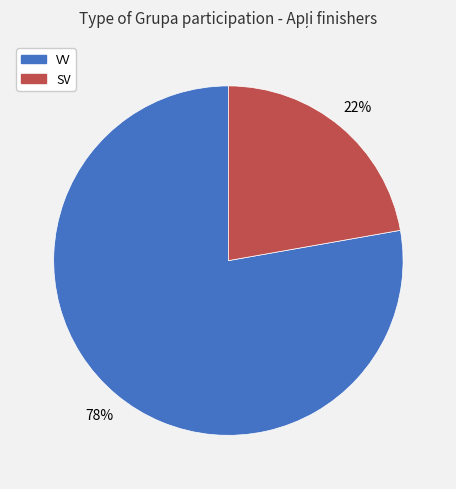

Combined, do SV and VV account for over 50%?

Yes